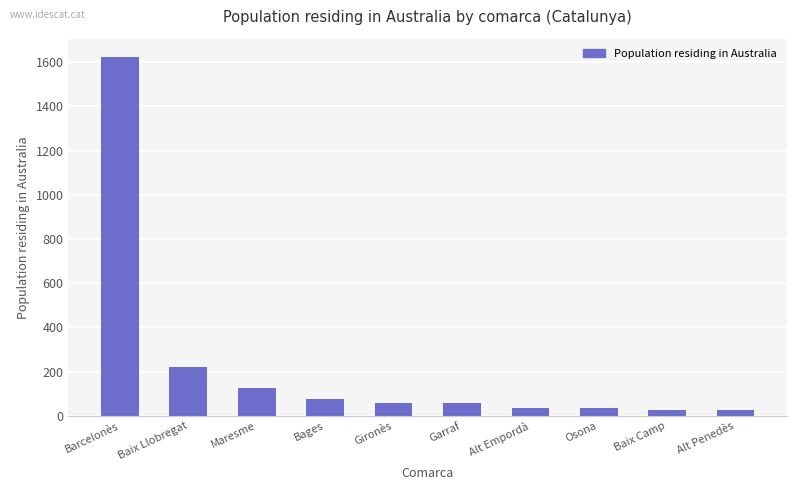

What is the difference between the values at Garraf and Barcelonès?

1568